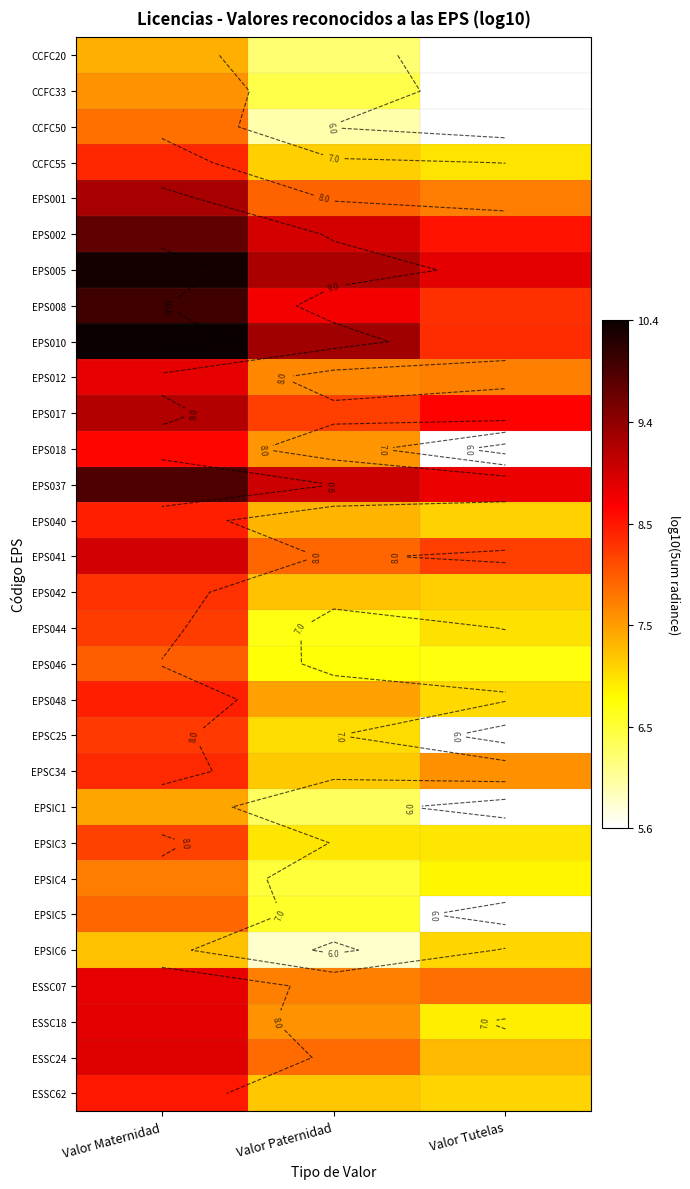

List the series in order of their peak value, lowest first.

EPSIC6, CCFC20, EPSIC1, CCFC33, EPSIC4, CCFC50, EPSIC5, EPS046, EPSIC3, EPS044, EPSC25, EPS042, EPSC34, CCFC55, EPS040, EPS048, ESSC62, EPS018, EPS012, ESSC07, ESSC18, ESSC24, EPS041, EPS017, EPS001, EPS002, EPS037, EPS008, EPS005, EPS010